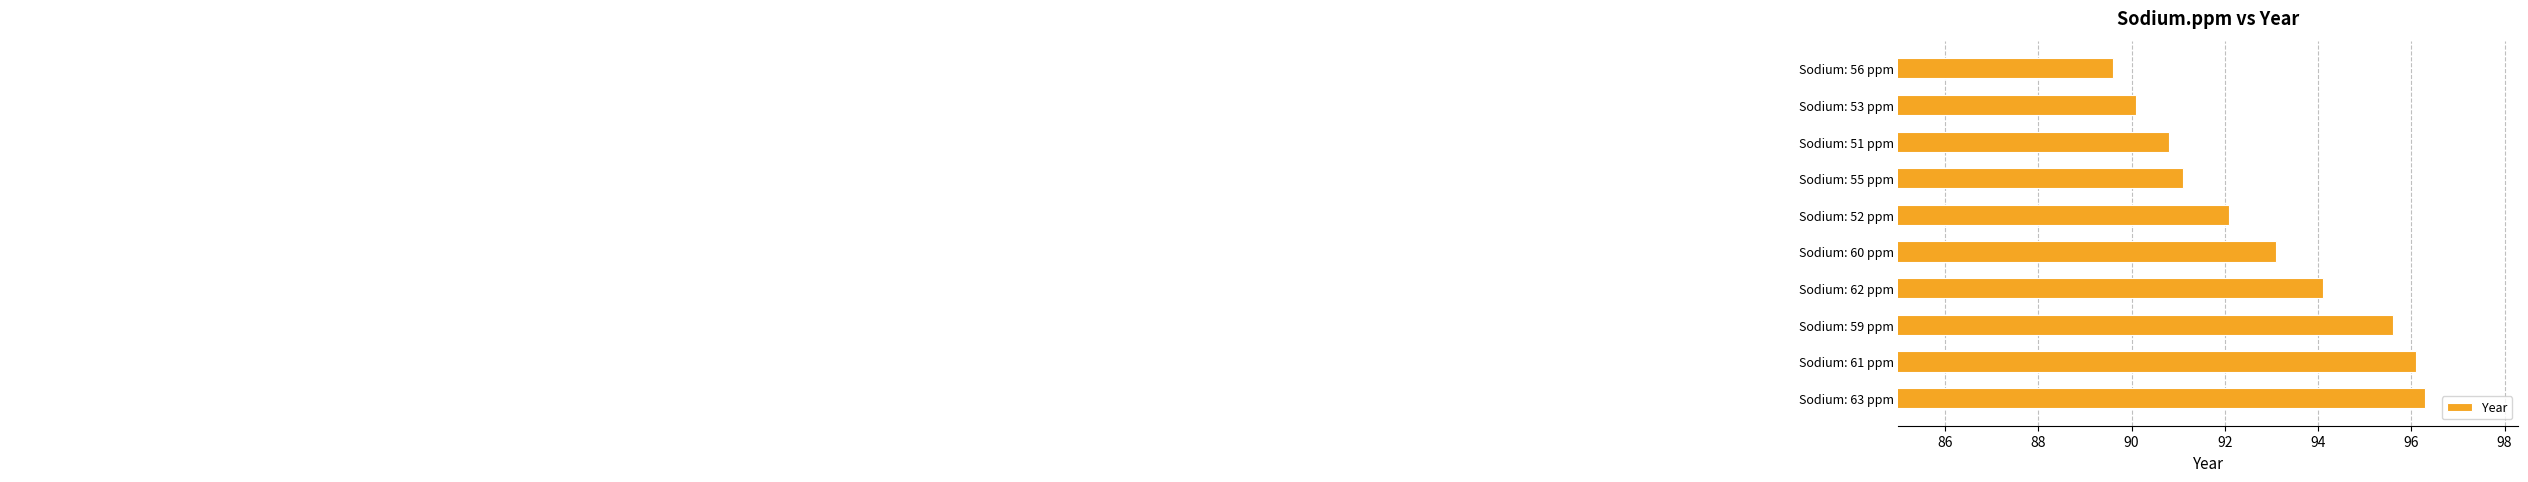

What is the value of the 7th bar from the top?

94.1